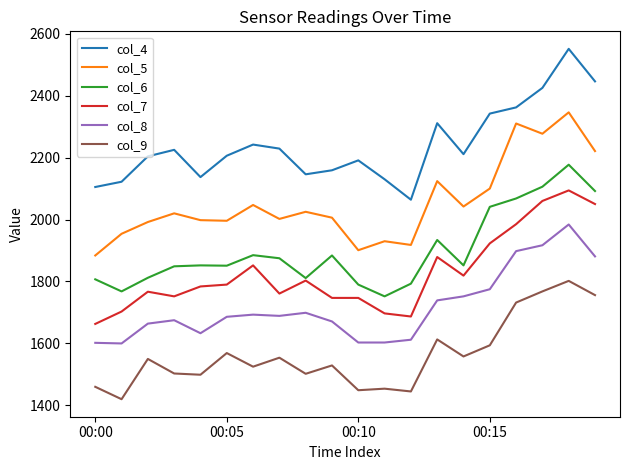

True or false: col_4 and col_6 cross at least once.

False